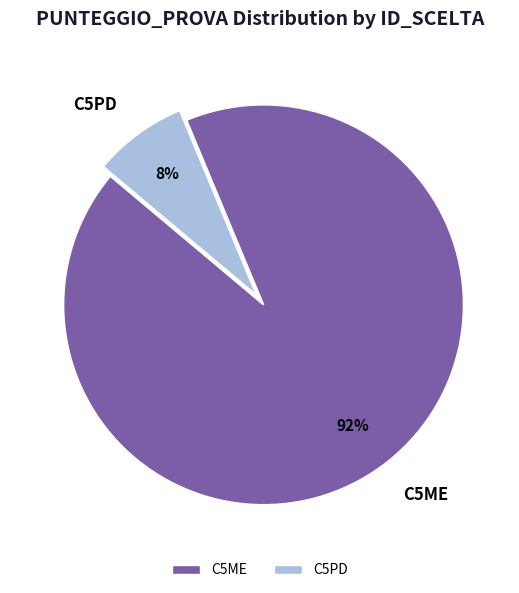

What is the smallest slice in the pie chart?

C5PD